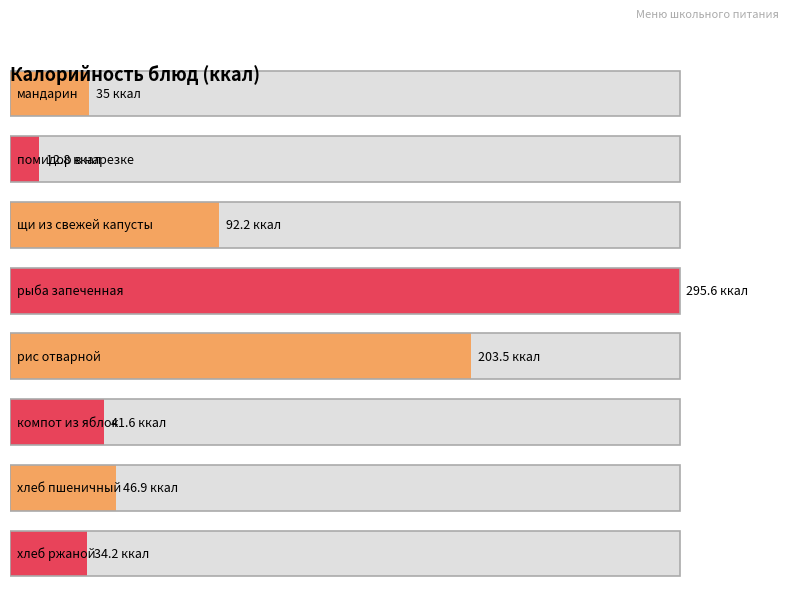

Does the chart contain any negative values?

No